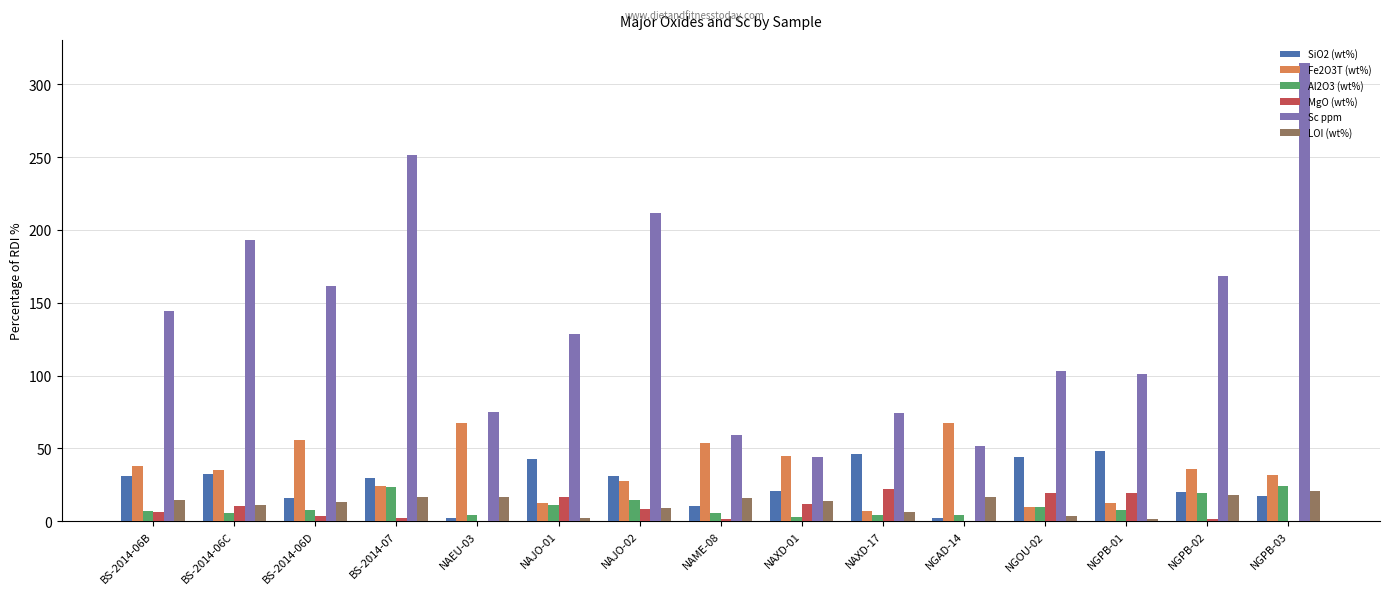

What is the maximum value for Sc ppm?

314.8